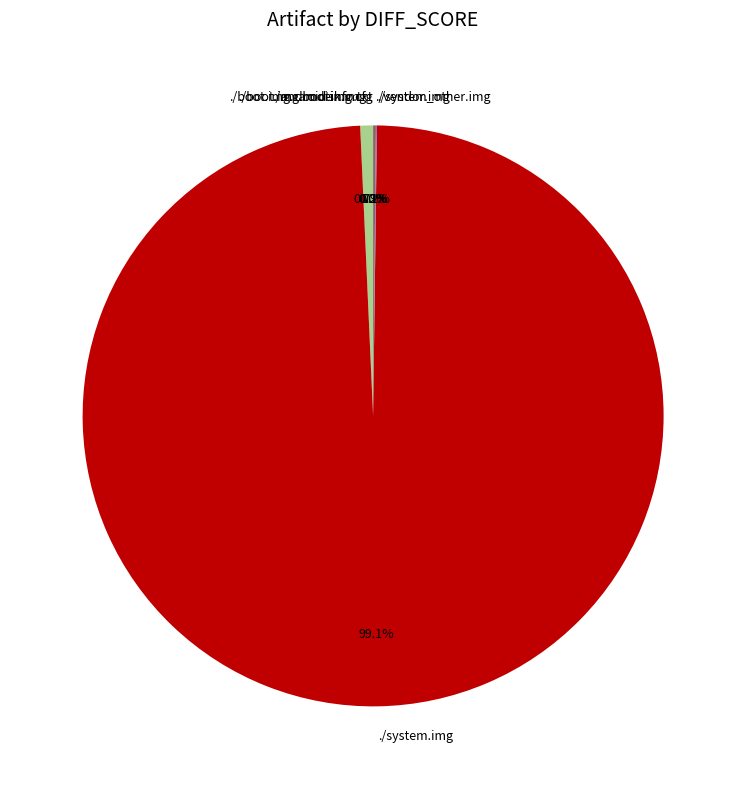

Does any single category account for the majority?

Yes